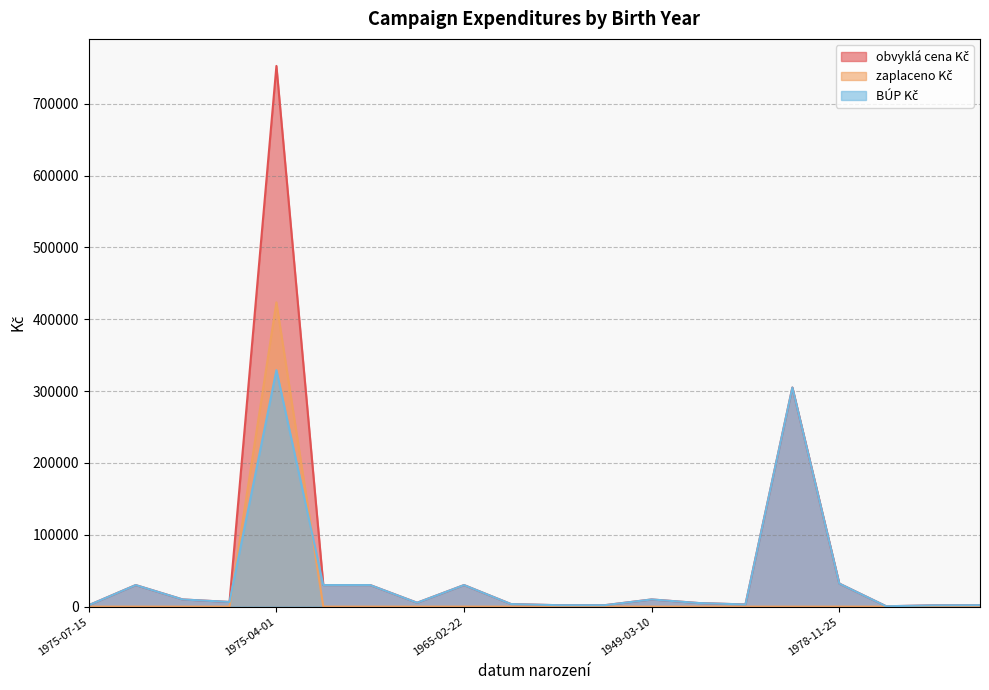

At which label does zaplaceno Kč reach its minimum?

1975-07-15